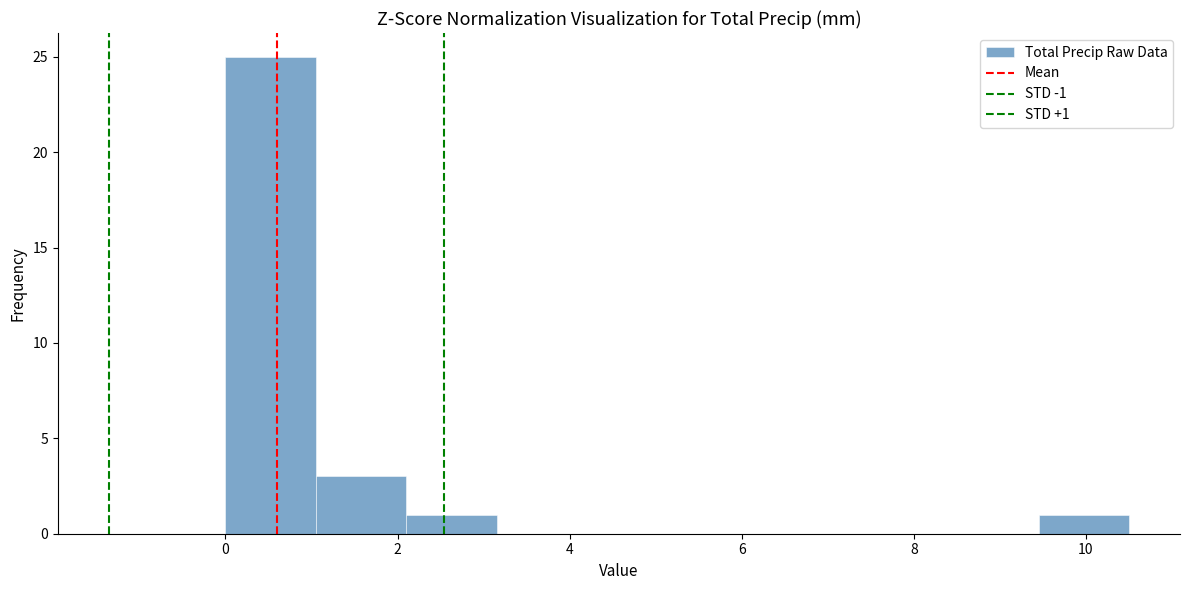

Over which range of the x-axis is the bar tallest?

0.00 to 1.05